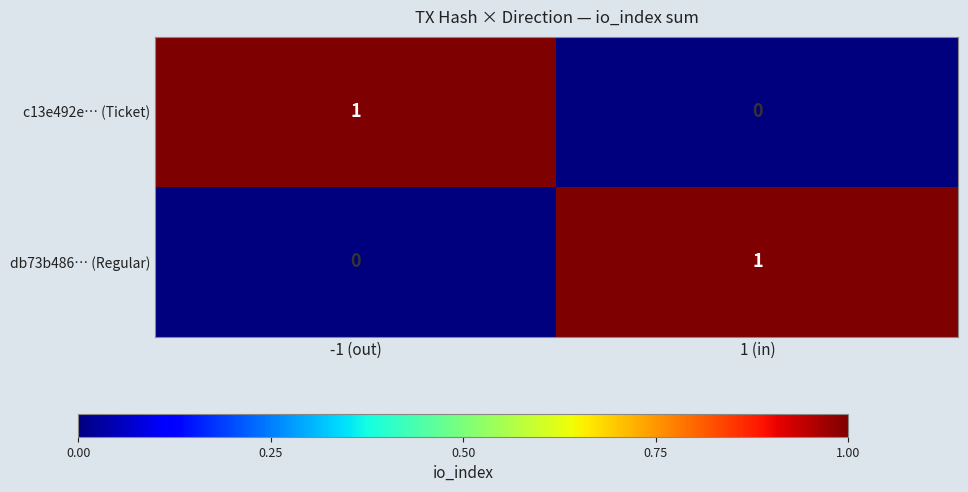

The value of c13e492e… (Ticket) at 1 (in) is 0. True or false?

True